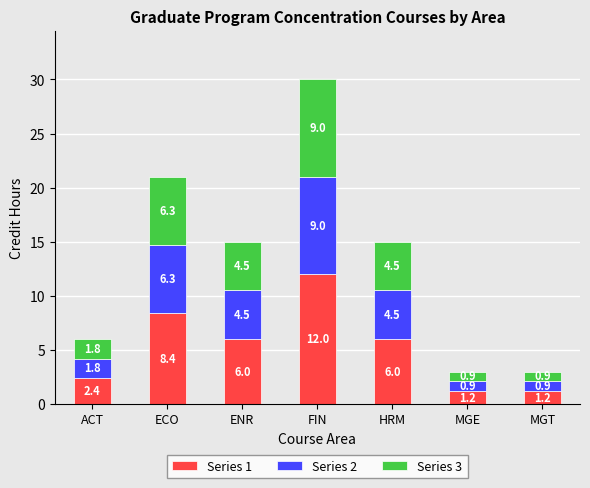

What are all the series names shown in the legend?

Series 1, Series 2, Series 3